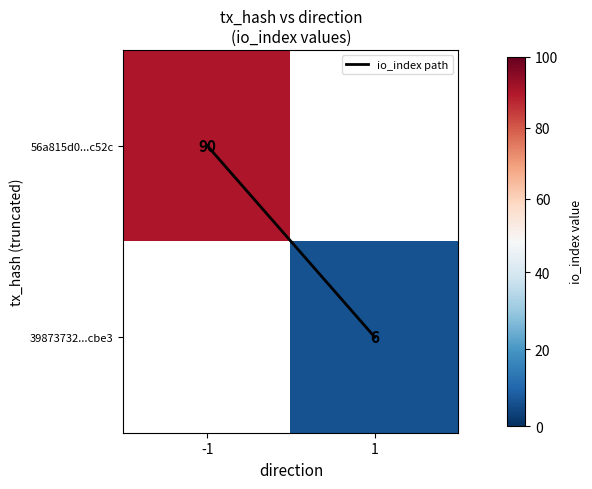

How many data points in io_index path are less than 1?

1